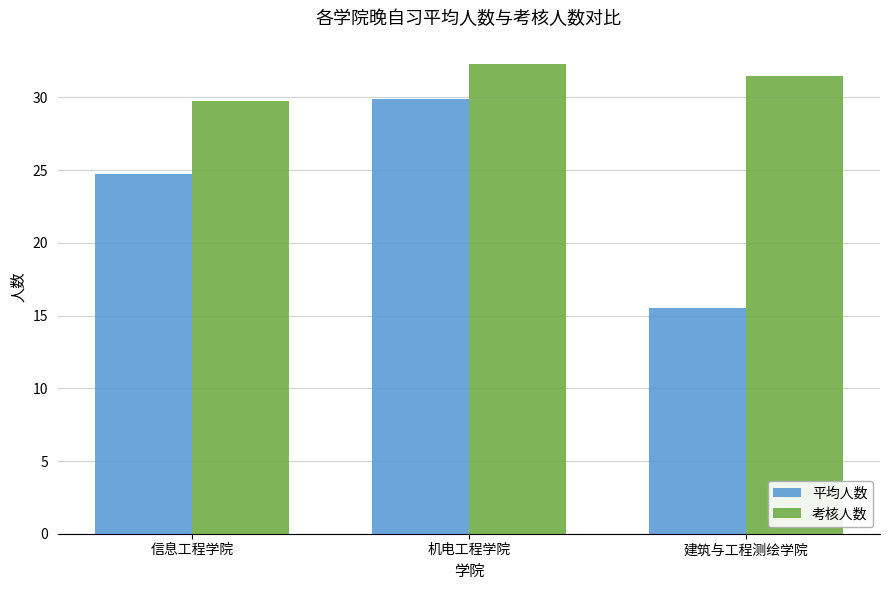

What is the sum of all 考核人数 values?

93.5